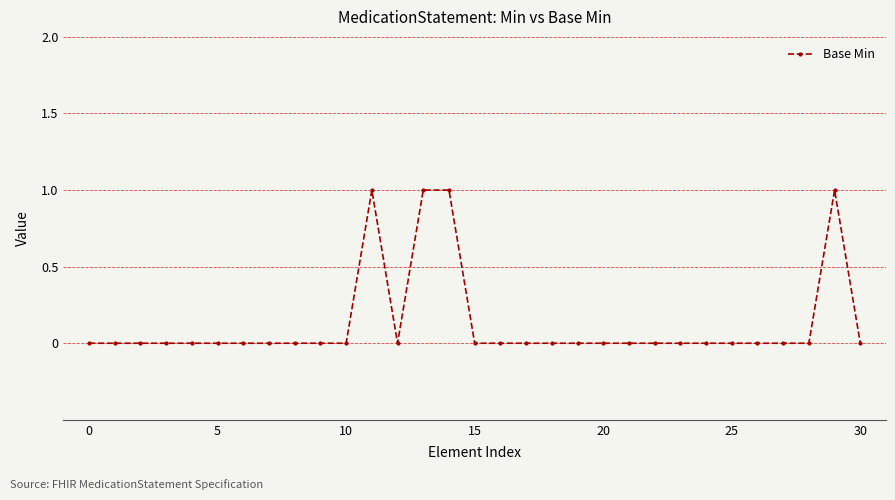

True or false: the data has more than 0 interior local peaks.

True